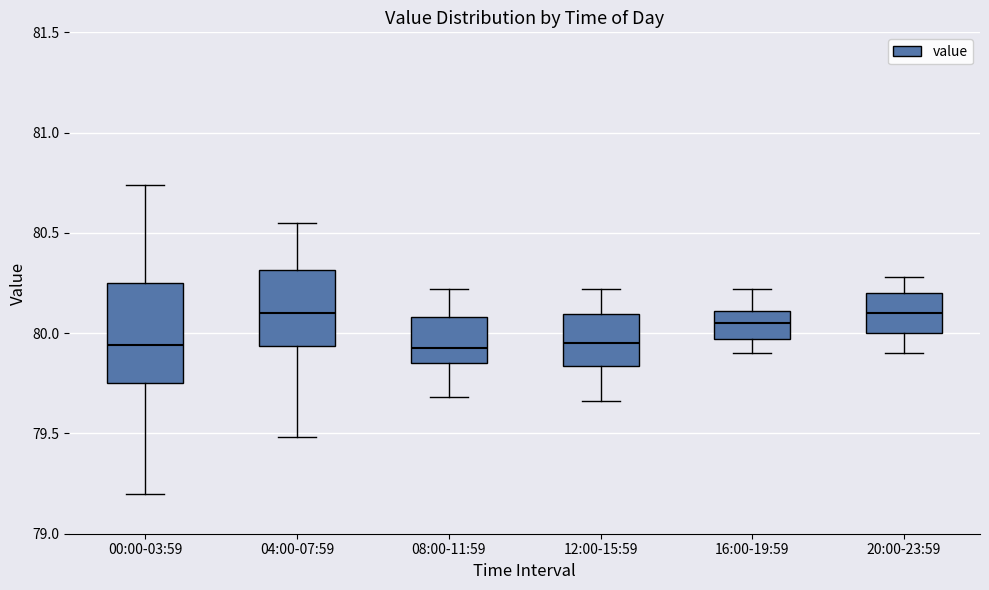

Reading left to right, transcribe this box plot: for each box, give where its median line is, the range the box spans, and where its two whiskers end, as read against the y-axis. The values are not printed on the chart, so give them approximately, as read against the axis.

00:00-03:59: median 79.95, box 79.75 to 80.25, whiskers 79.20 to 80.75
04:00-07:59: median 80.10, box 79.95 to 80.30, whiskers 79.50 to 80.55
08:00-11:59: median 79.95, box 79.85 to 80.10, whiskers 79.70 to 80.20
12:00-15:59: median 79.95, box 79.85 to 80.10, whiskers 79.65 to 80.20
16:00-19:59: median 80.05, box 79.95 to 80.10, whiskers 79.90 to 80.20
20:00-23:59: median 80.10, box 80.00 to 80.20, whiskers 79.90 to 80.30